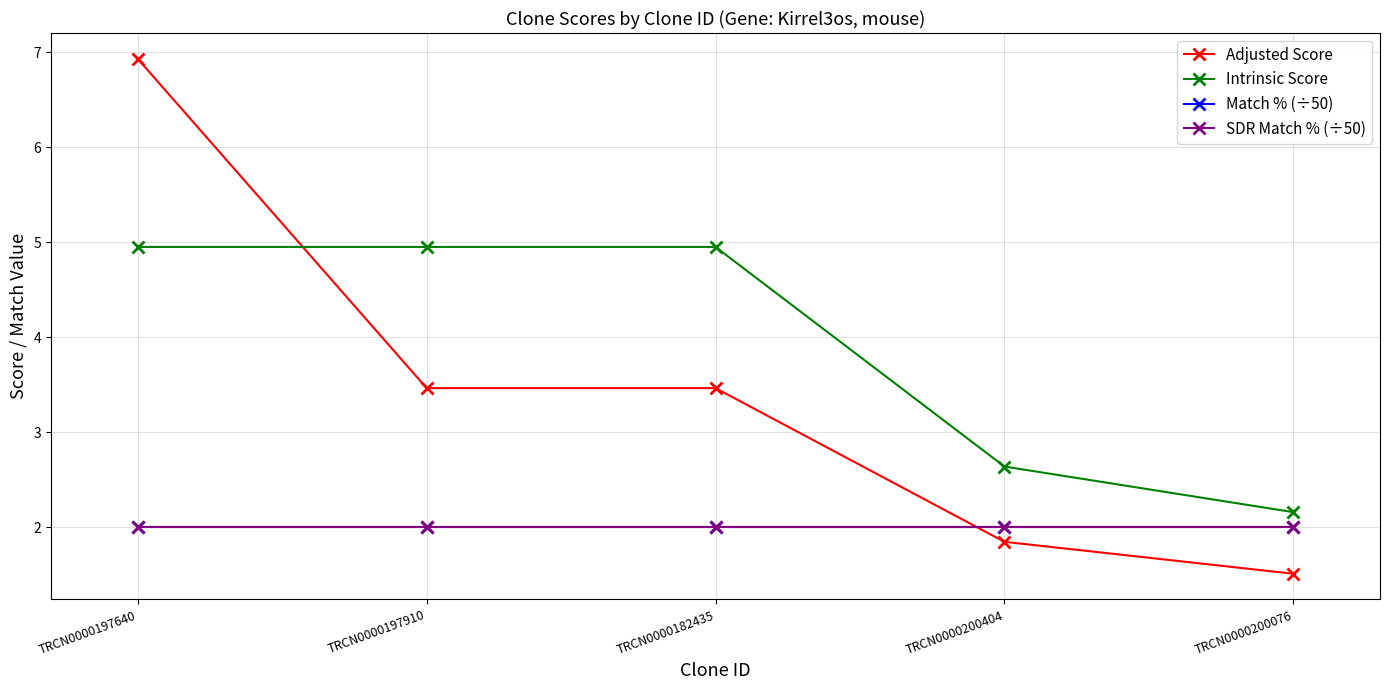

Does the chart have visible grid lines?

Yes